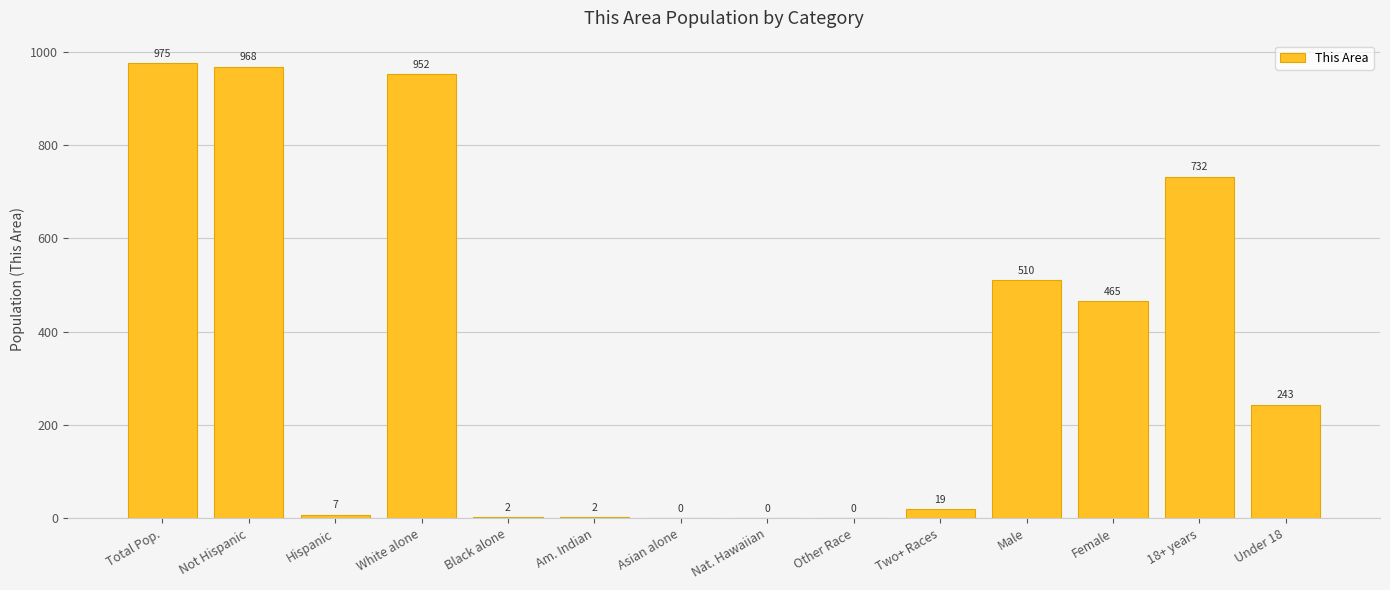

Are the bars grouped side by side (vs. stacked)?

No